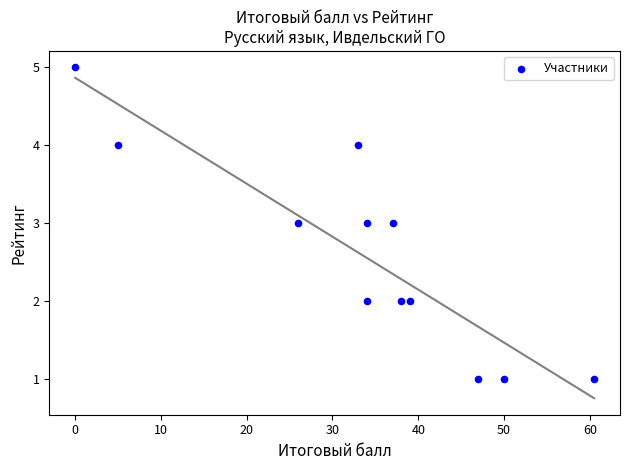

What is the range of Y values (max minus min)?

4